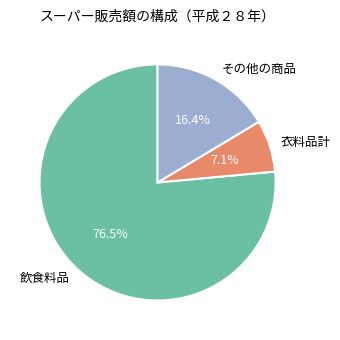

Rank the categories by value from lowest to highest.

衣料品計, その他の商品, 飲食料品